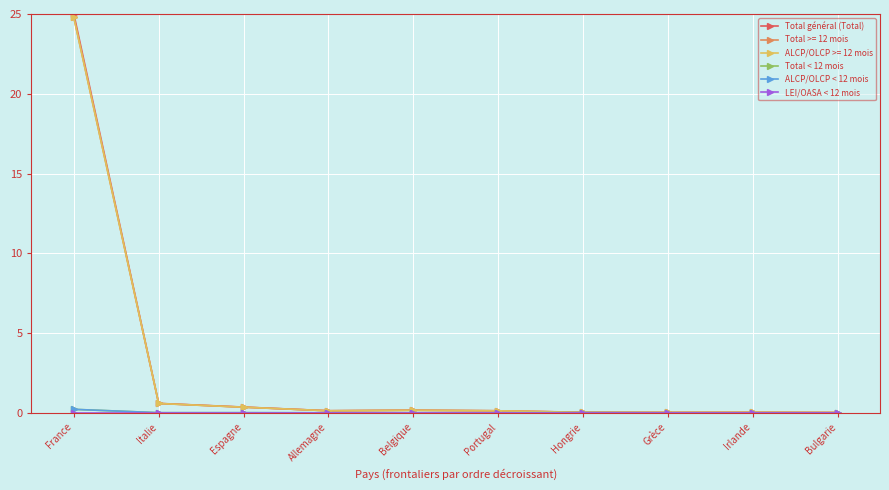

At which category does Total général (Total) reach its first local valley?

Allemagne